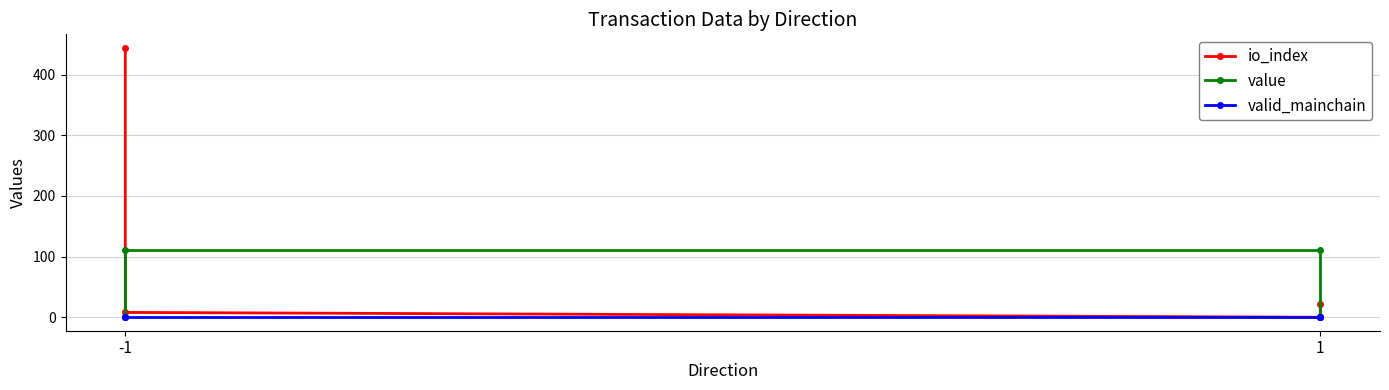

Does the chart have visible grid lines?

Yes